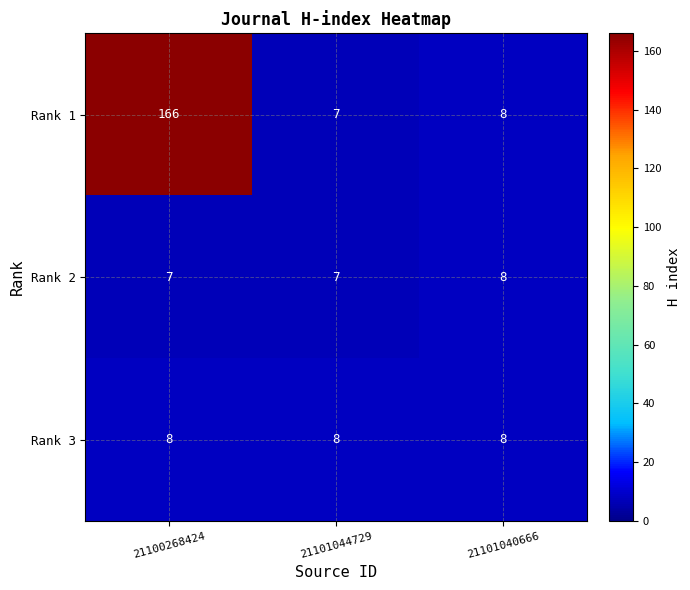

What value does the Rank 1 series have at 21100268424?

166